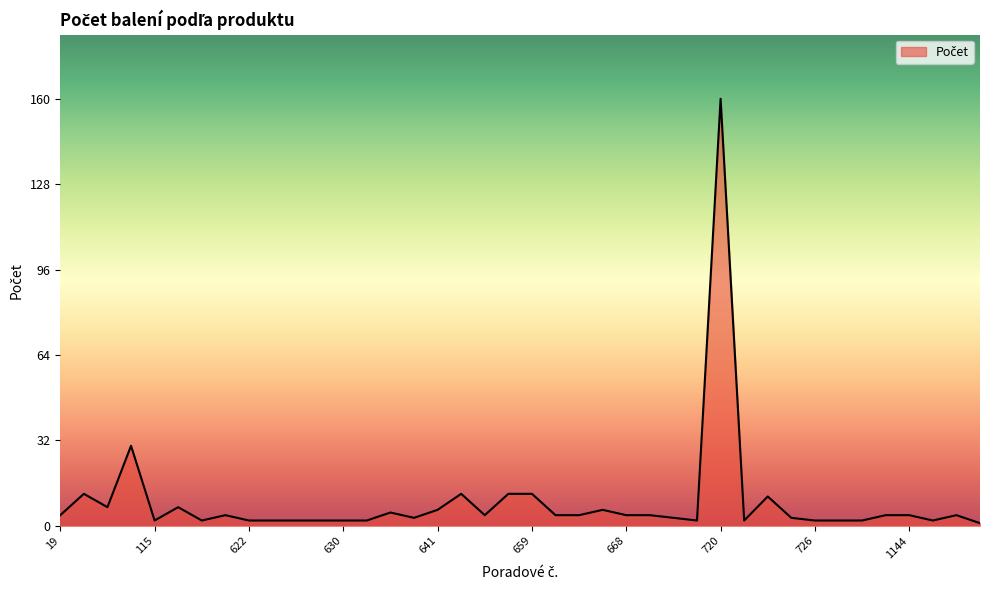

What is the minimum value shown in the chart?

1